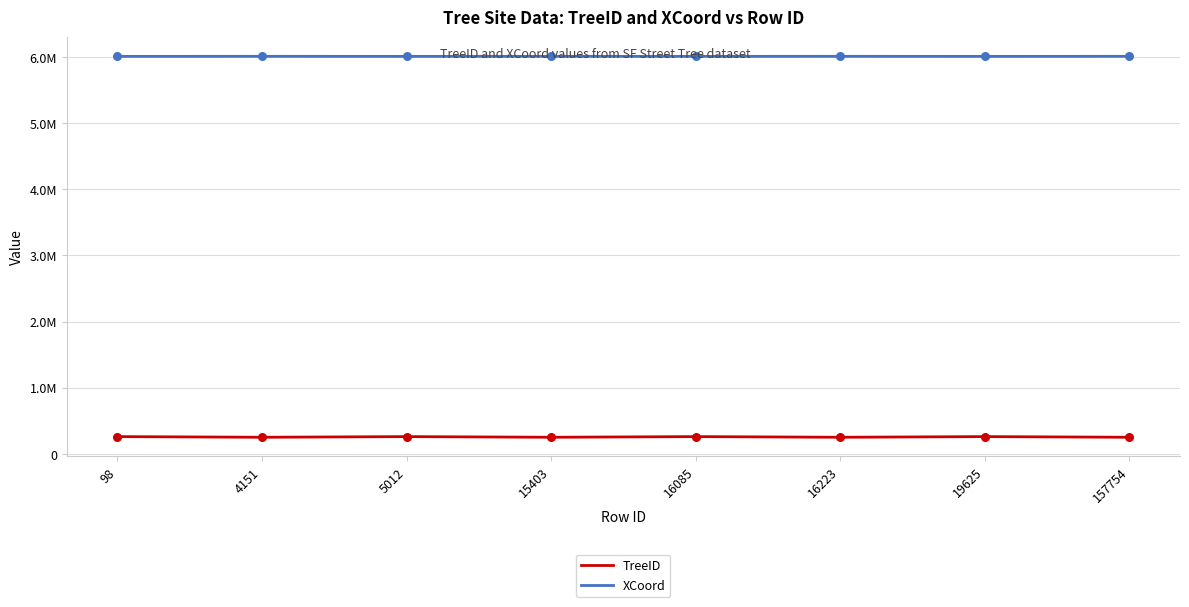

At how many categories does at least one series exceed 921915?

8